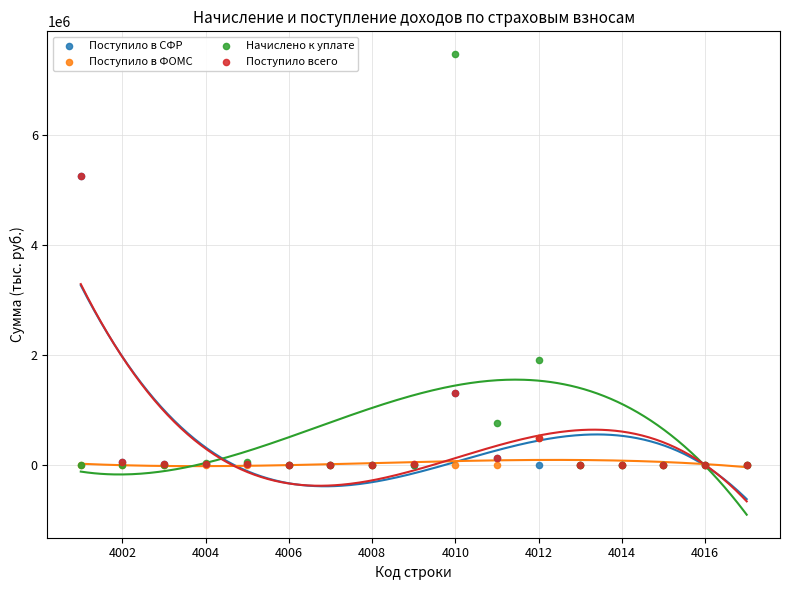

In the Поступило в СФР series, what Y value is closest to 2627803?

1314113